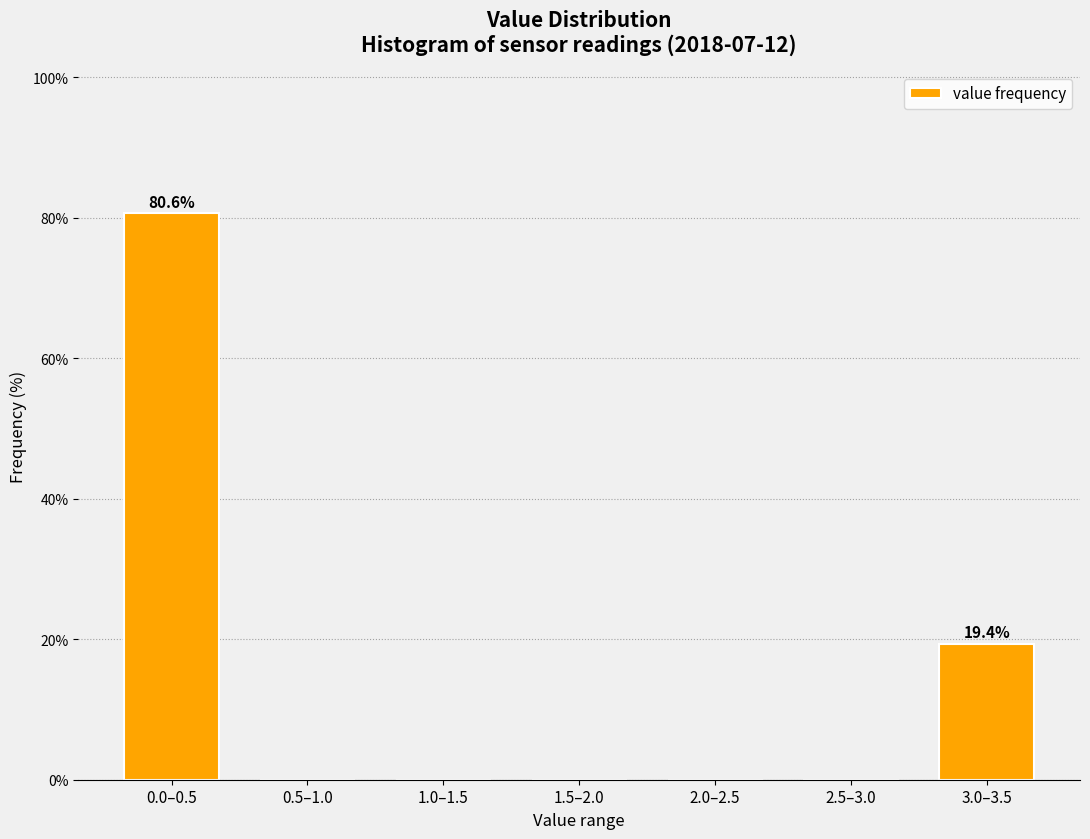

Reading right to left, extract all data points from this chart.

3.0–3.5=19.4	2.5–3.0=0.0	2.0–2.5=0.0	1.5–2.0=0.0	1.0–1.5=0.0	0.5–1.0=0.0	0.0–0.5=80.6